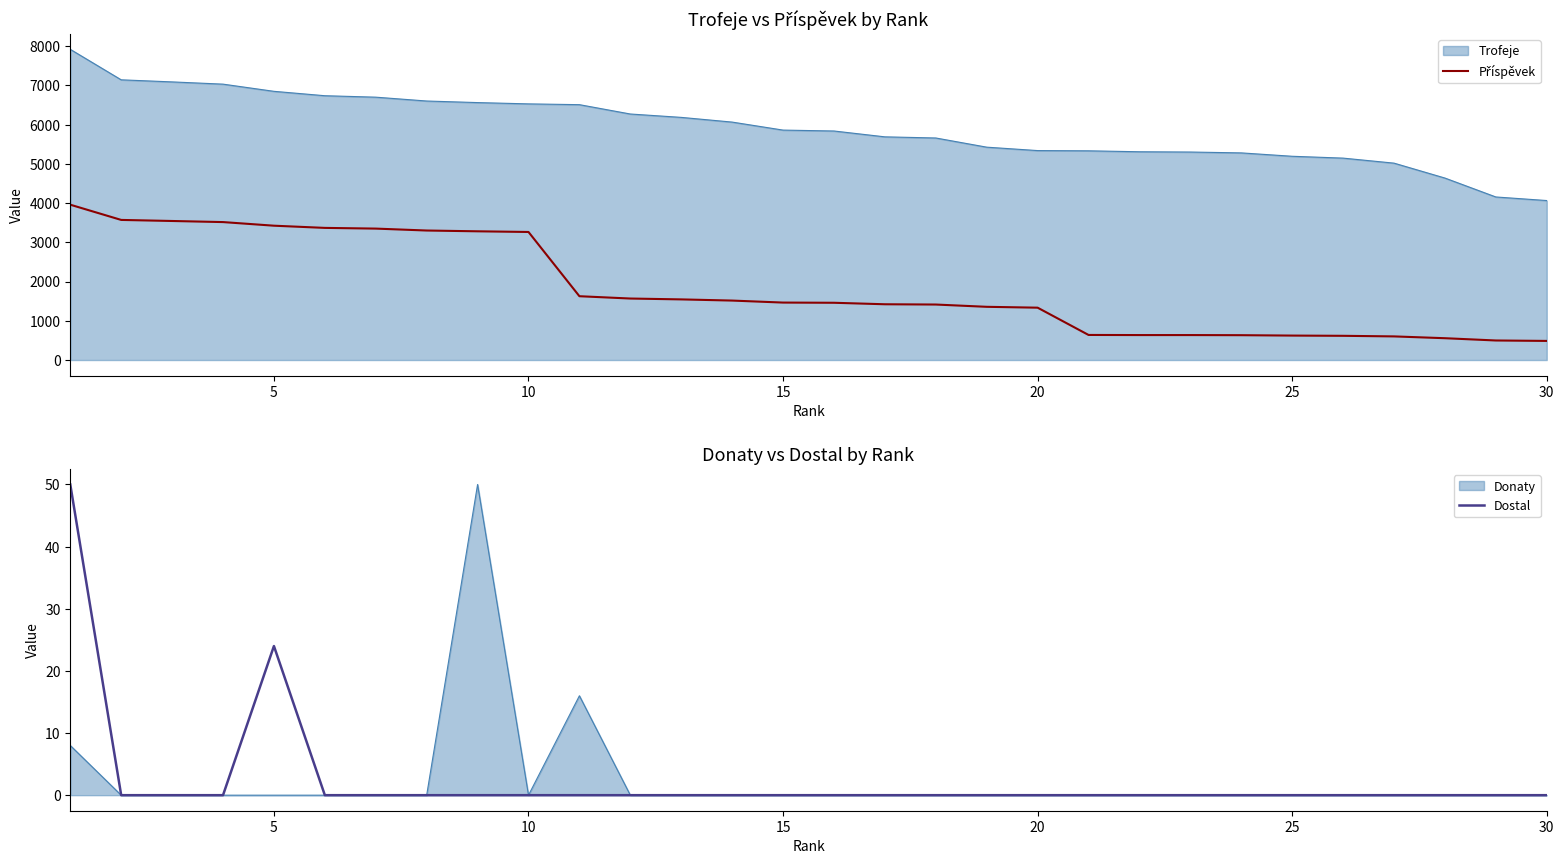

What is the sum of all Příspěvek values?

55196